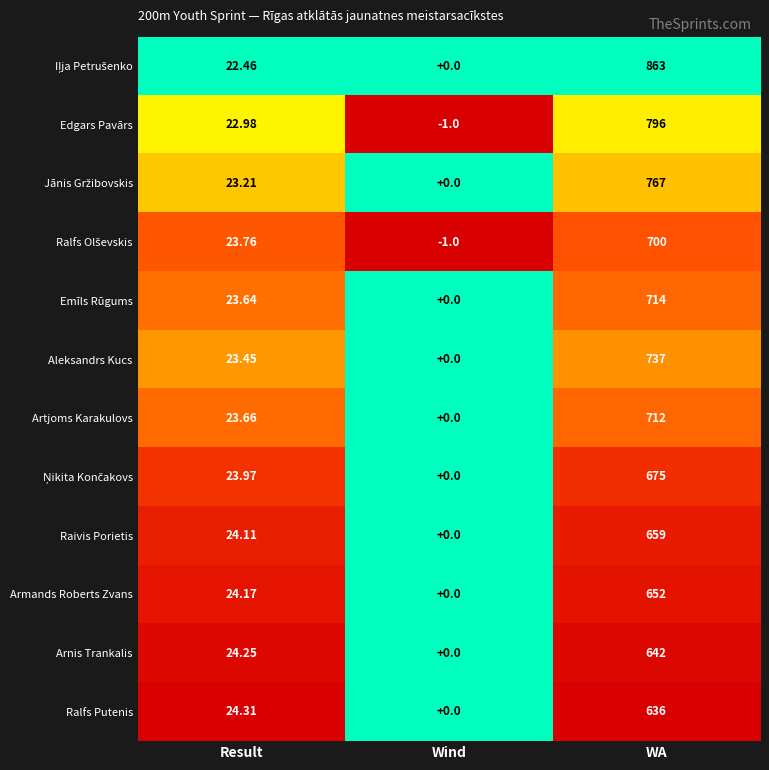

Is the value of Aleksandrs Kucs at Wind greater than the value of Artjoms Karakulovs at WA?

No